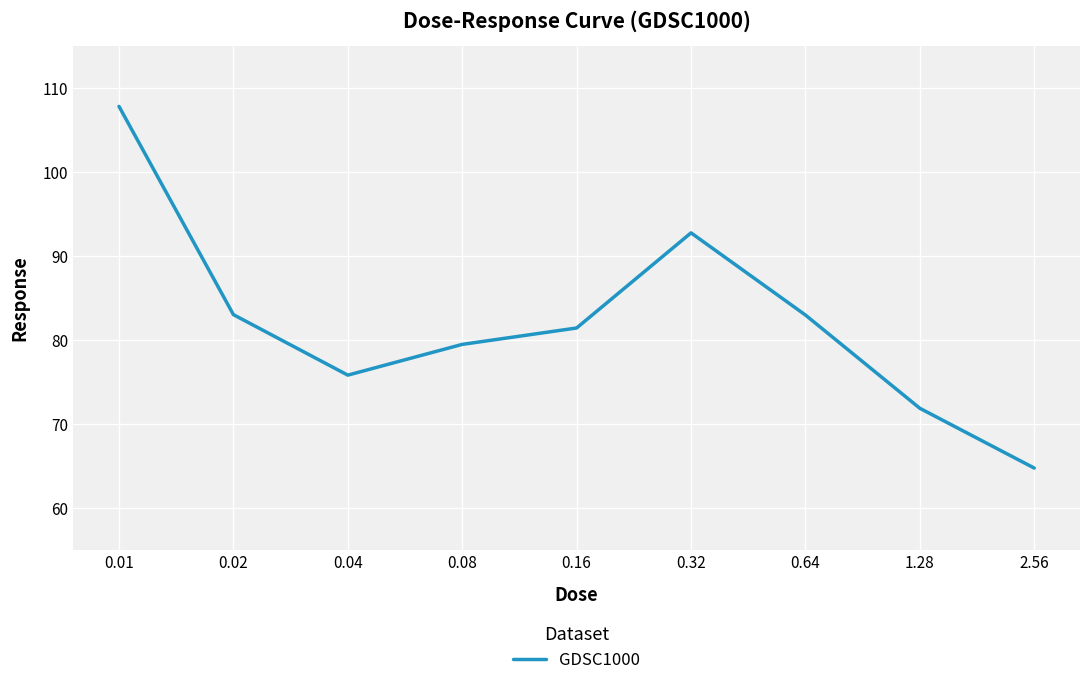

What is the change in value from 0.02 to 0.32?

+9.7